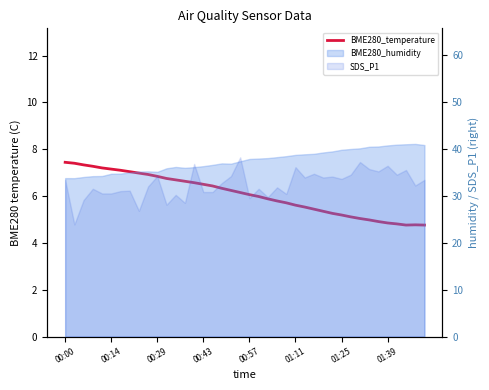

What is the change in value from 27 to 34?

-0.5